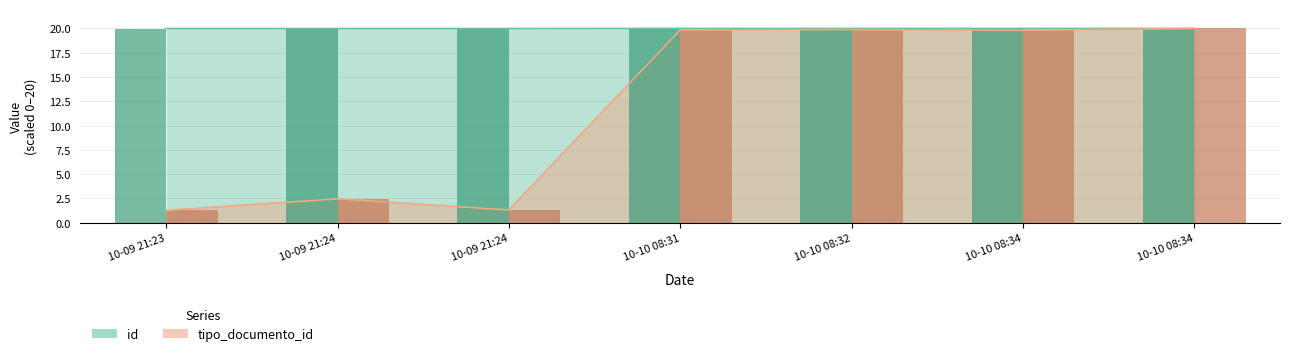

What position from the right is 2022-10-10T08:34:04?

2